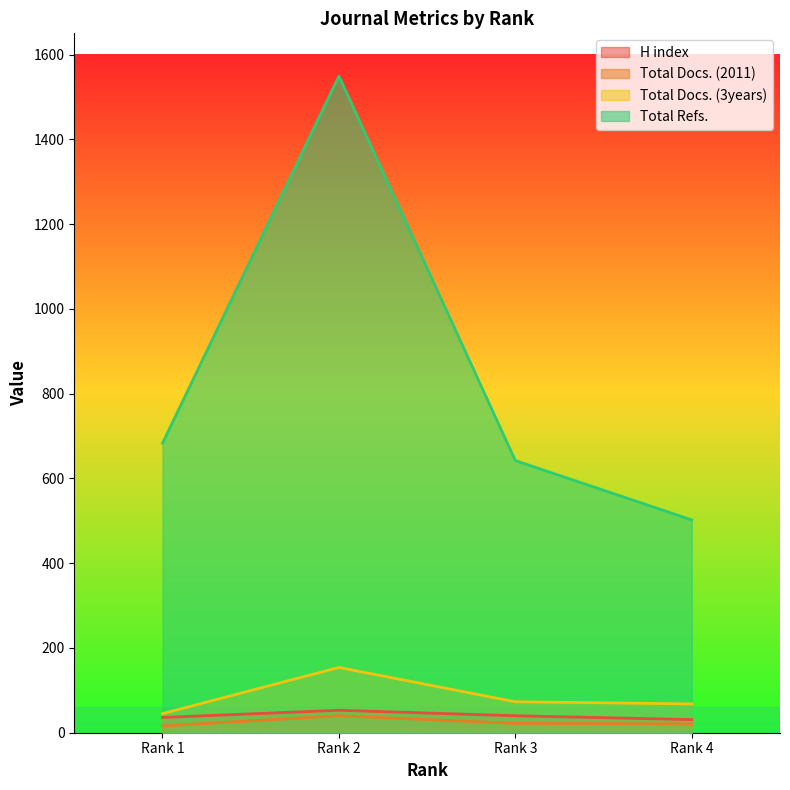

The value of H index at Rank 1 is 36. True or false?

True